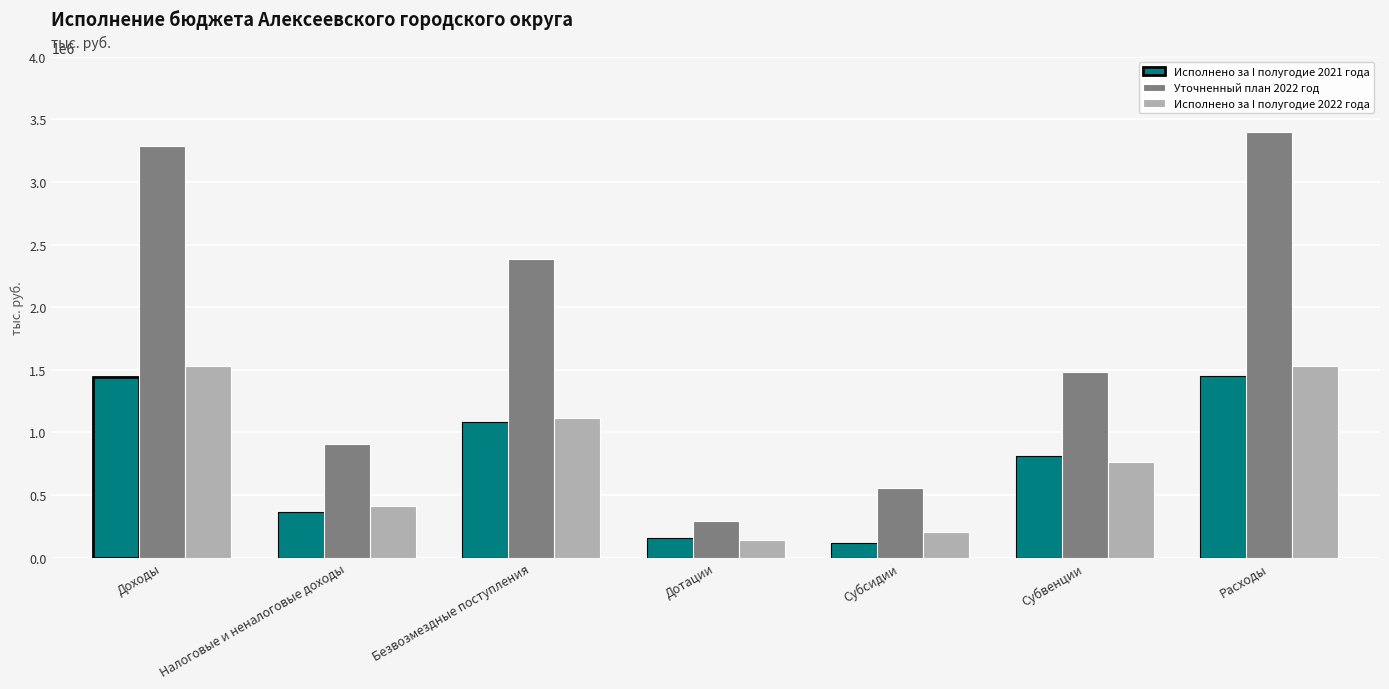

What is the smallest value displayed?

117766.6